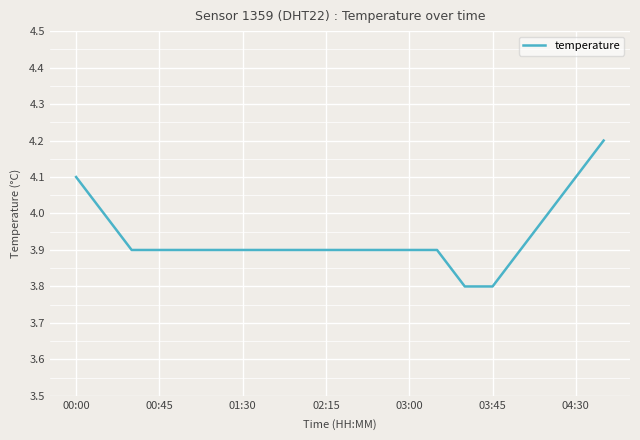

What is the greatest value displayed?

4.2